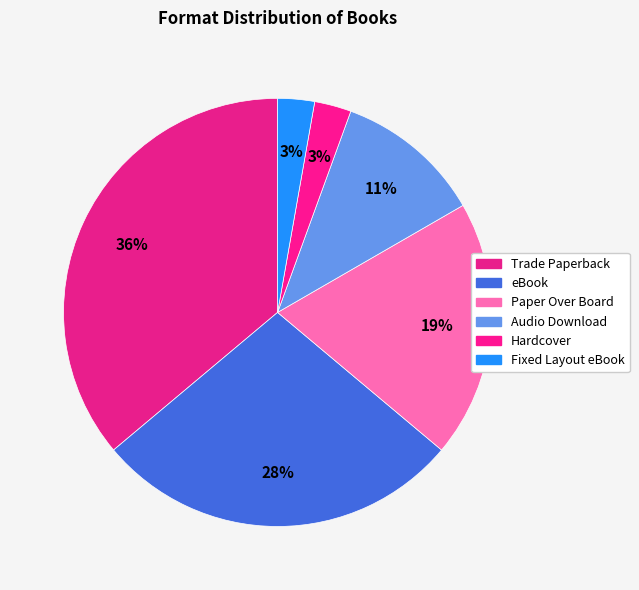

Count the number of slices in the pie.

6